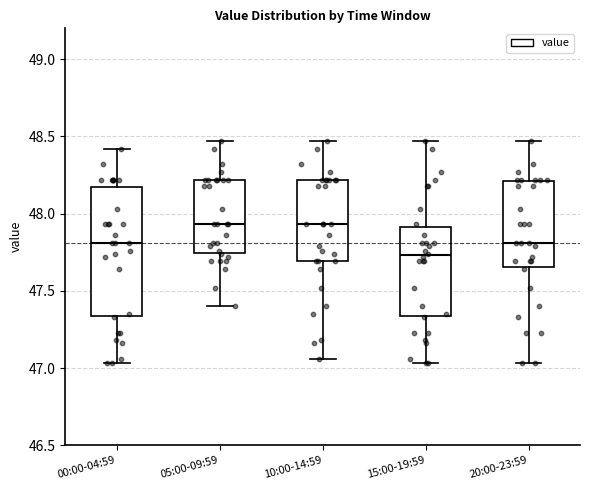

Which box is the tallest, from its lower edge to its upper edge?

00:00-04:59